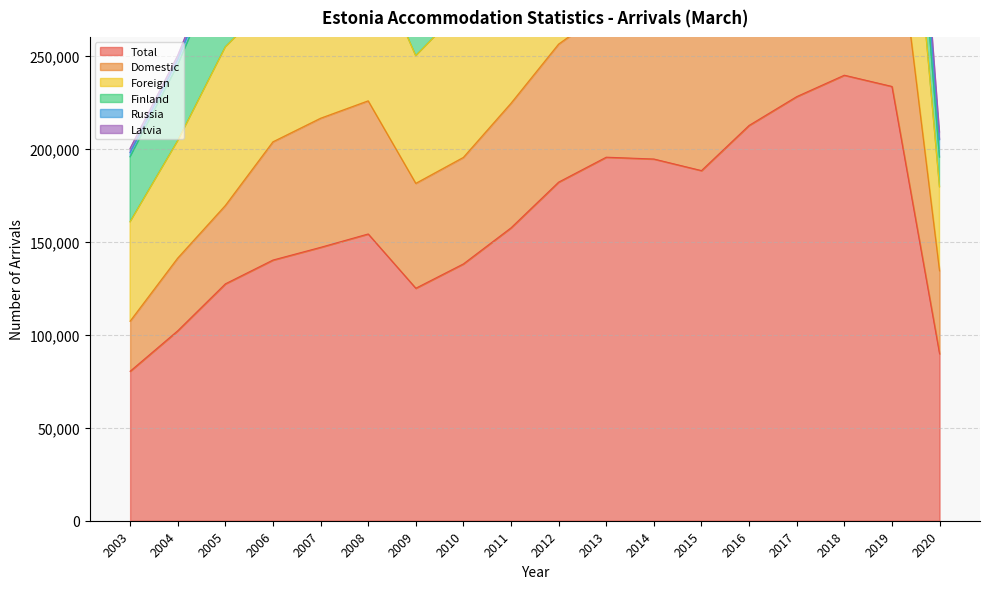

Between 2015 and 2014, which is larger?

2014